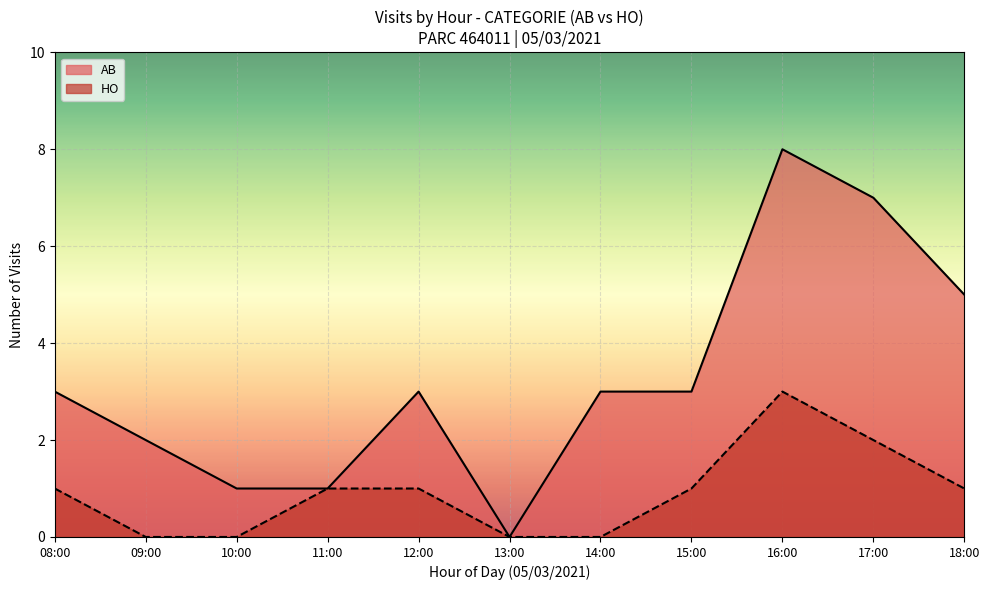

True or false: HO and AB intersect in this chart.

False